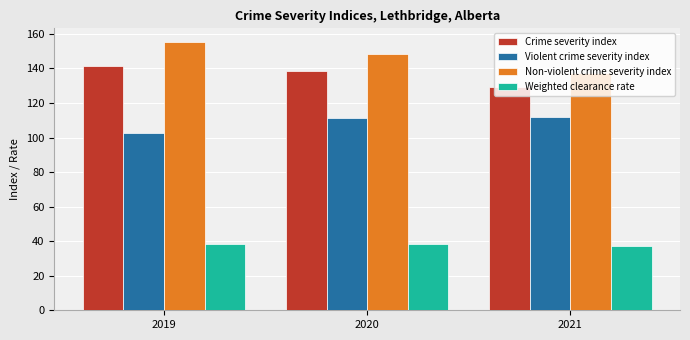

What is the difference between the Violent crime severity index values at 2021 and 2019?

9.5